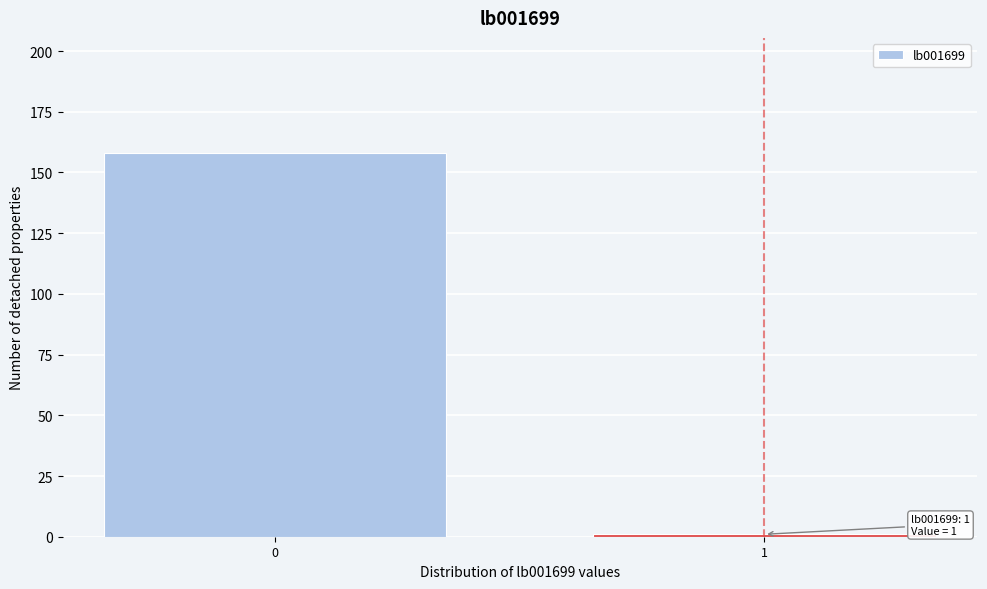

Reading left to right, transcribe all the data shown in this chart.

0=158	1=1